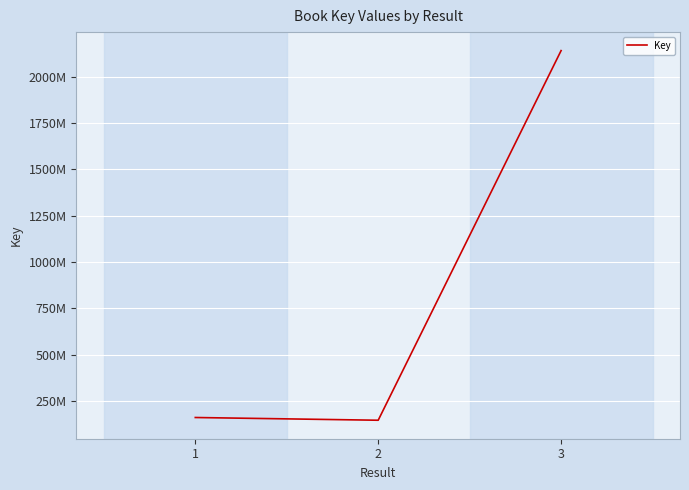

True or false: the data shows 201003743 at 2.

False